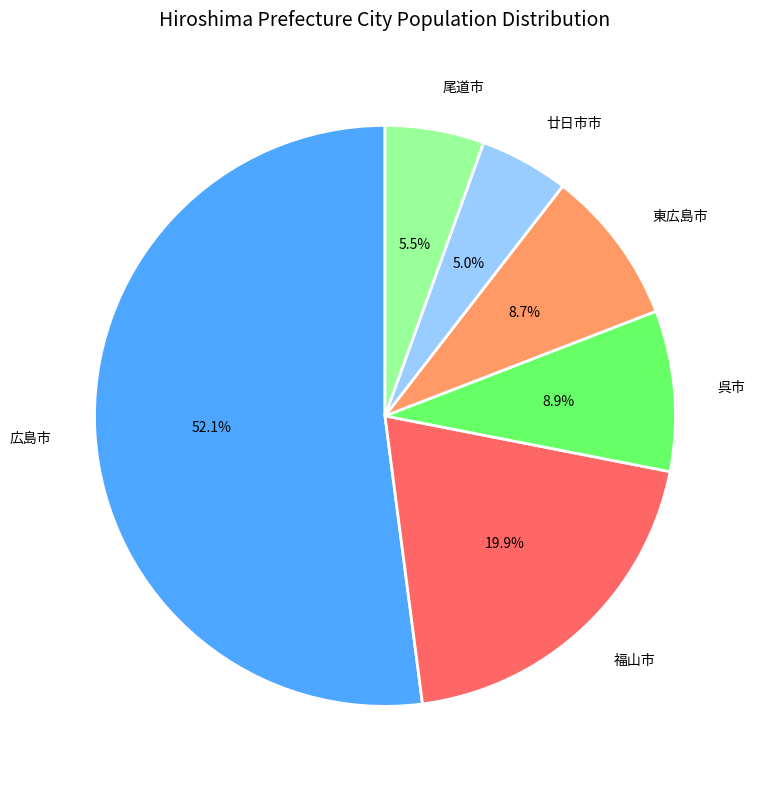

How many slices are in this pie chart?

6